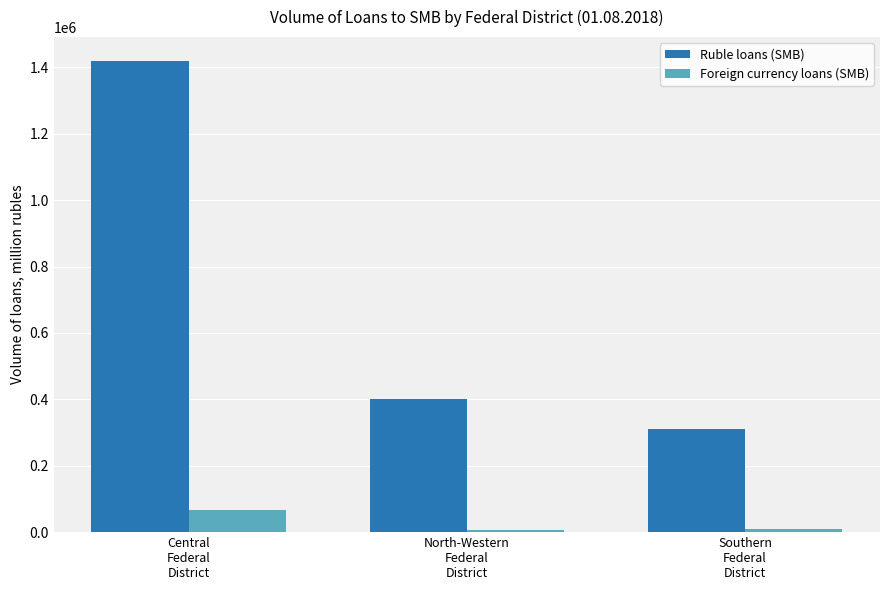

What is the smallest value displayed?

5961